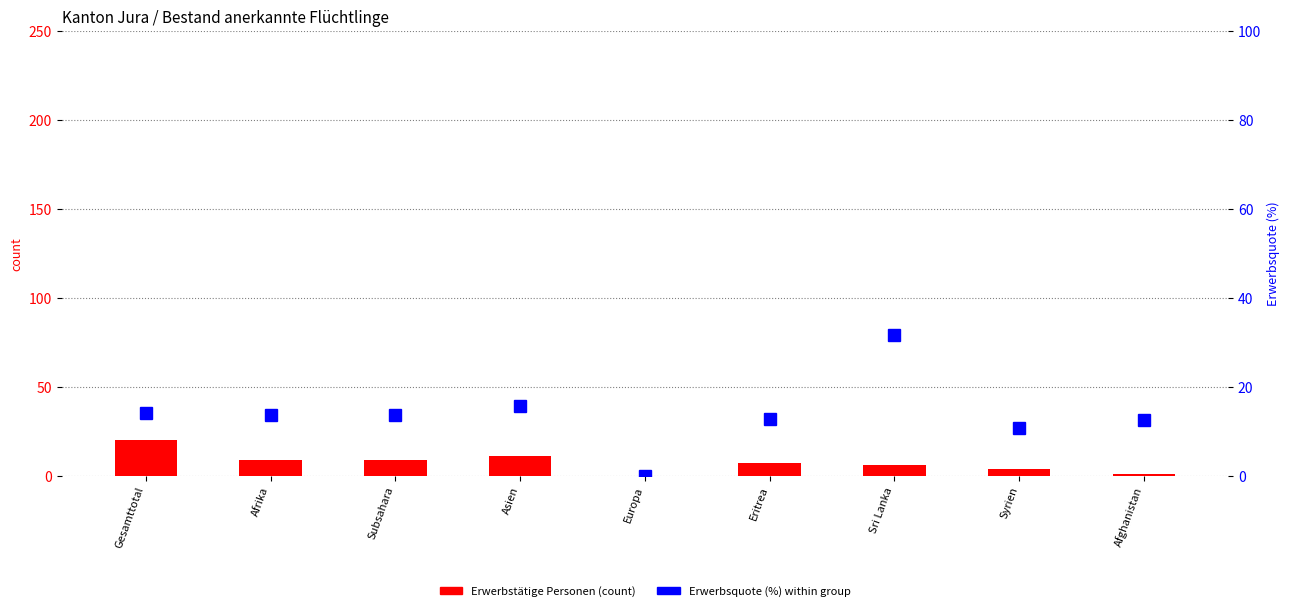

What is the label of the 8th bar from the right?

Afrika